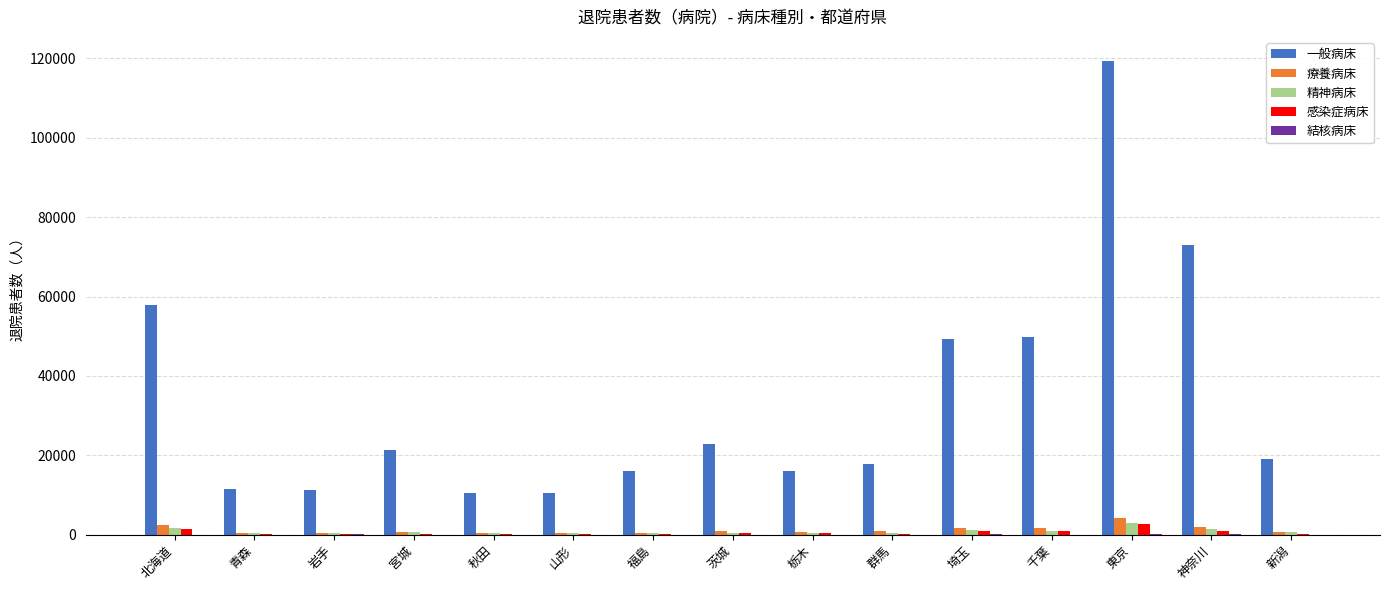

What is the difference between the 療養病床 values at 埼玉 and 茨城?

838